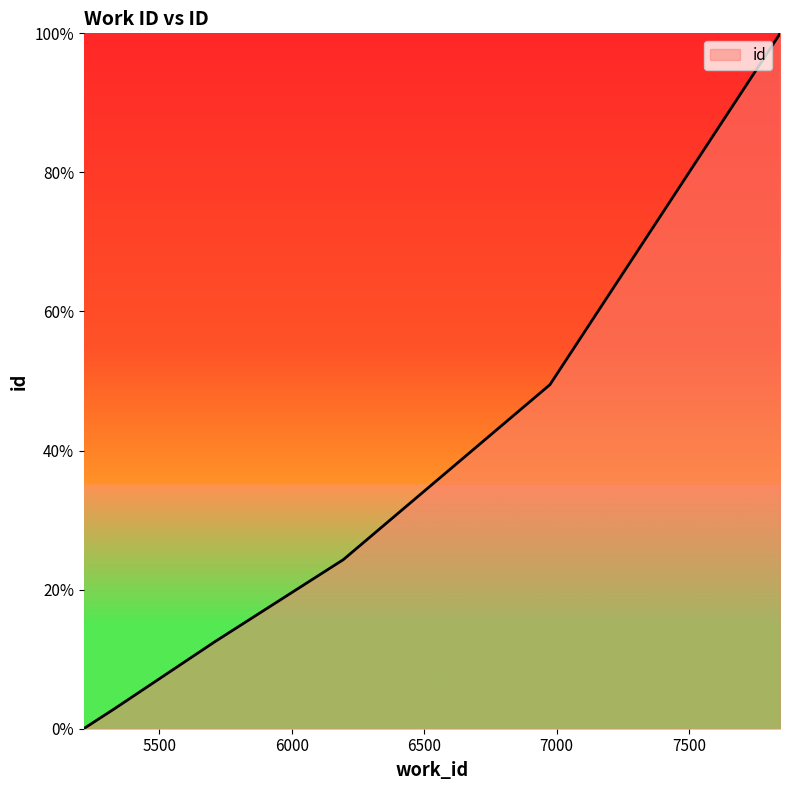

Rank the categories by value from lowest to highest.

5215, 5219, 5330, 5710, 6195, 6975, 7844, 7844